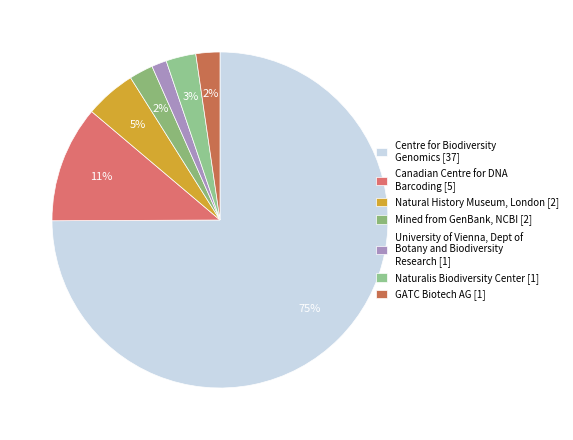

How many segments does this pie chart have?

7